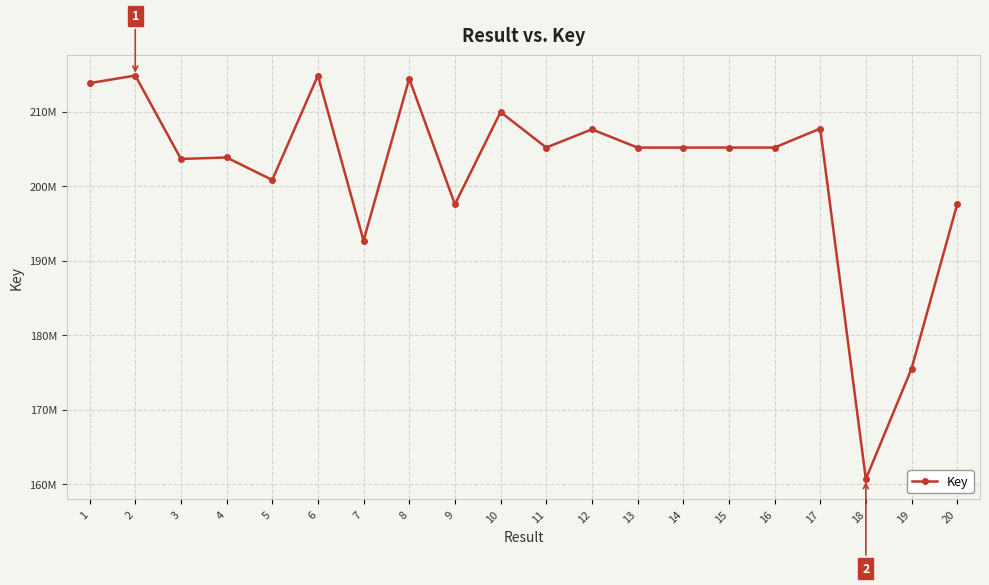

What is the minimum value shown in the chart?

160705854